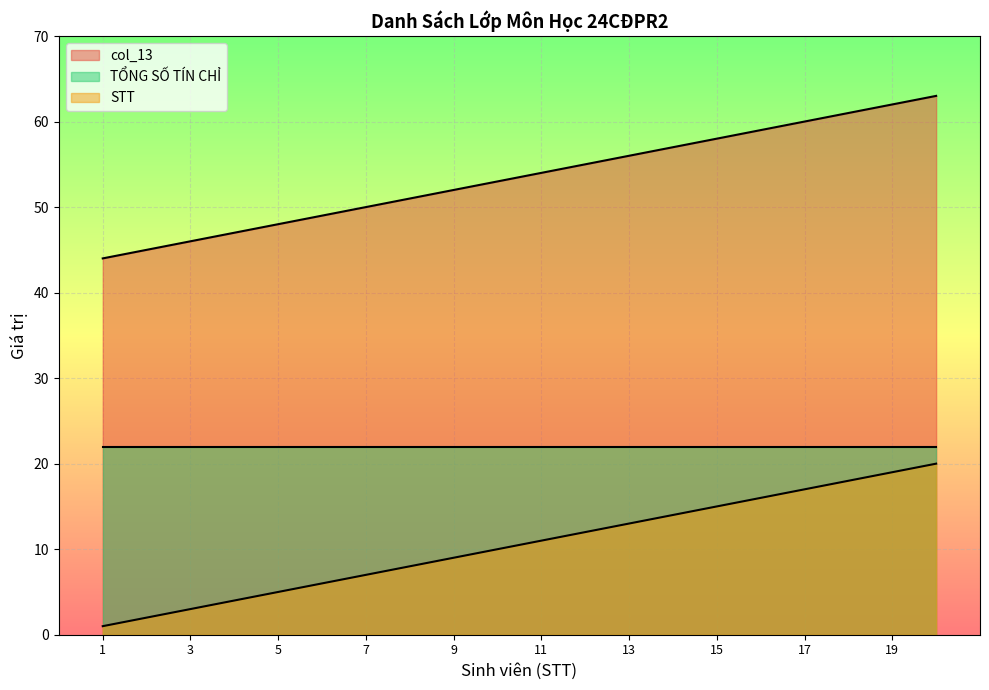

What is the total value across all series at Đào Thị Mỹ Chiêu?

67